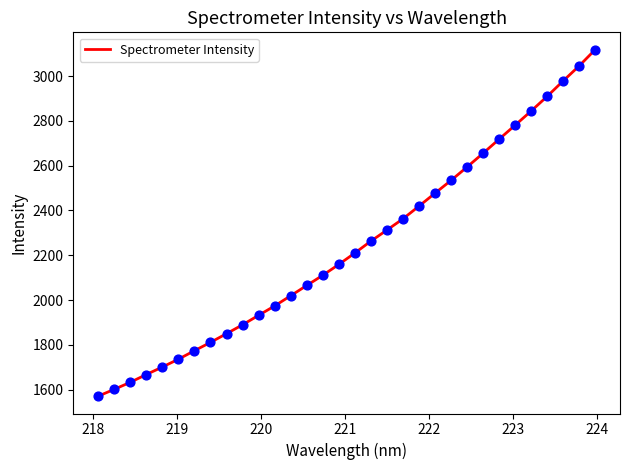

What is the difference between the maximum and minimum values?

1547.2